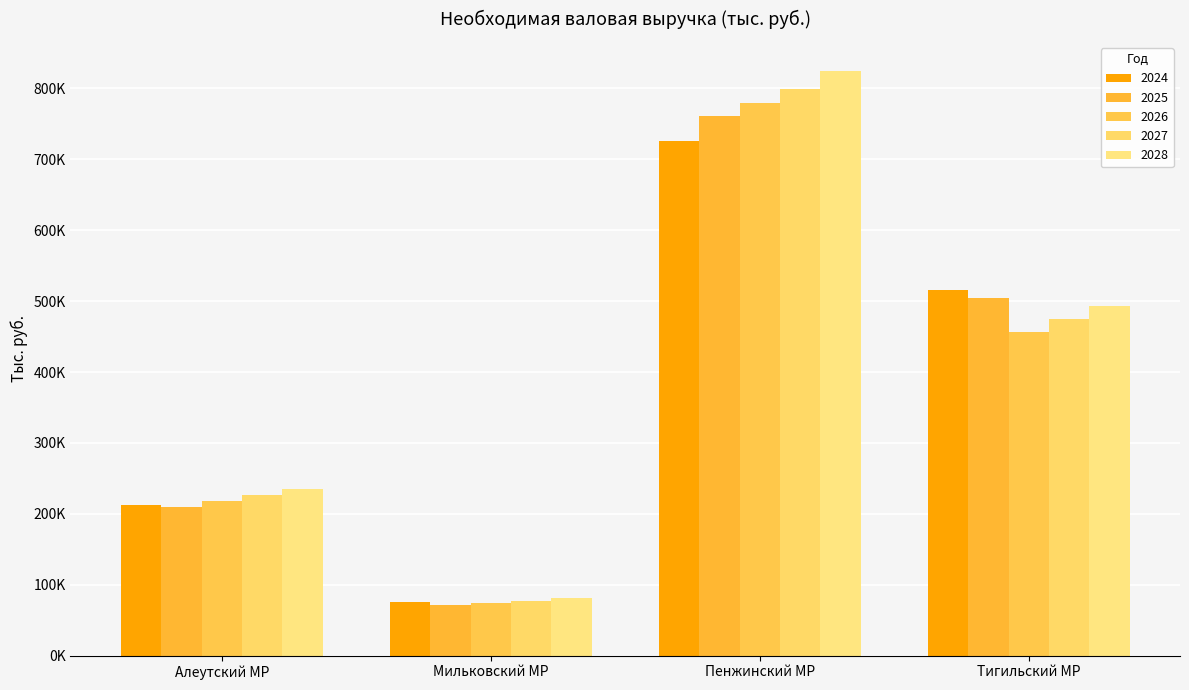

What are all the series names shown in the legend?

2024, 2025, 2026, 2027, 2028